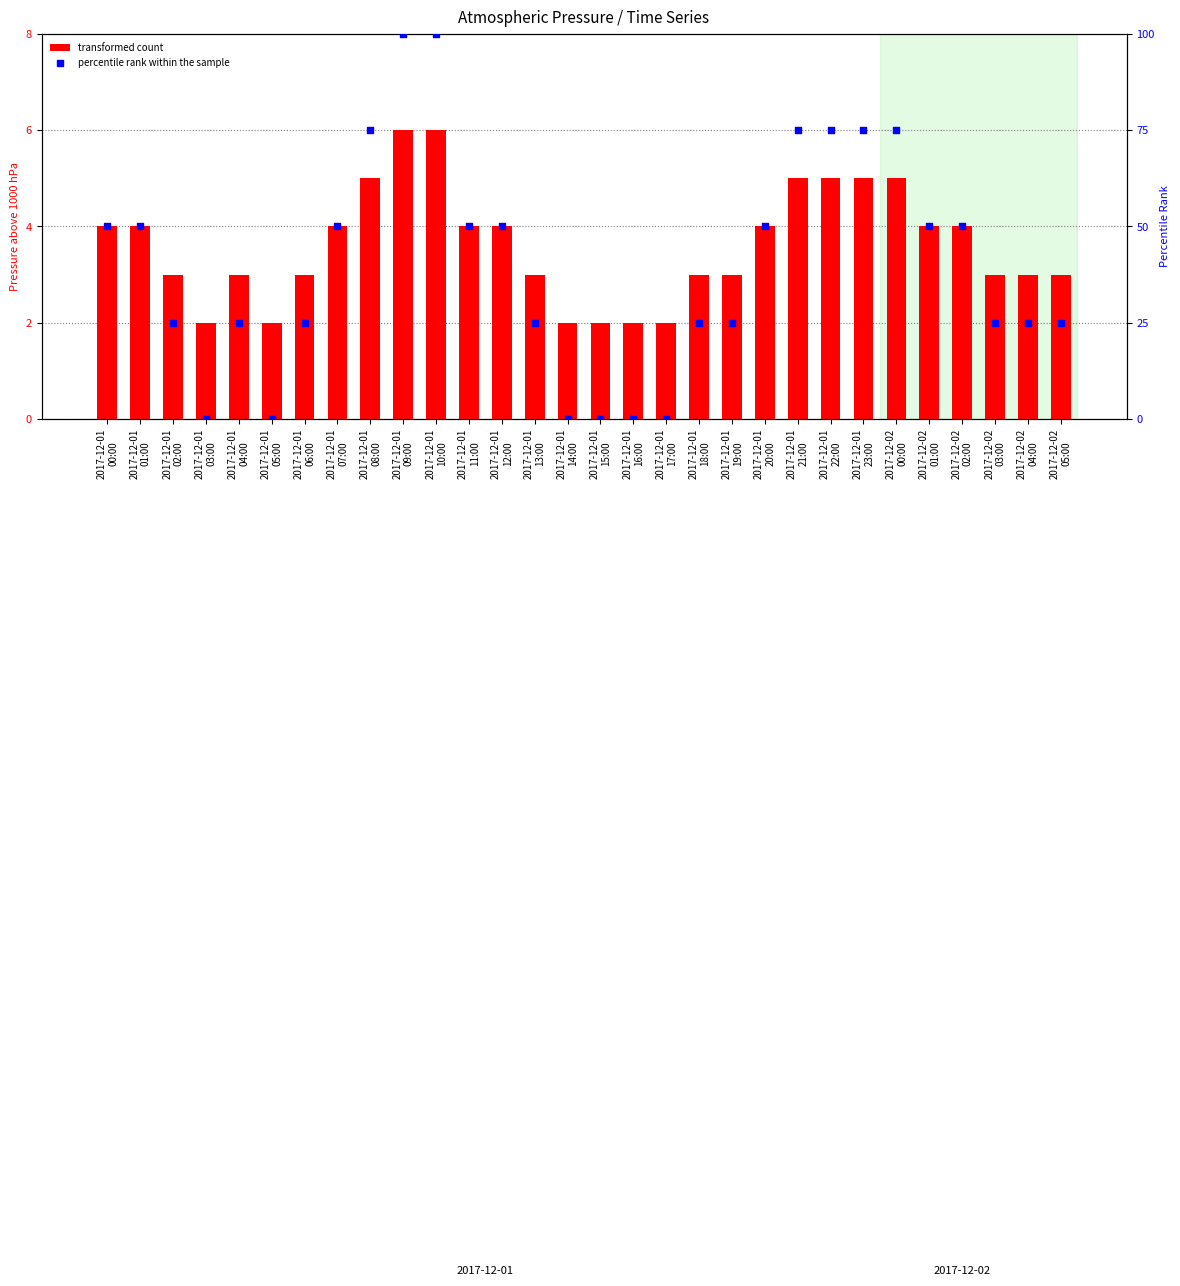

What are all the series names shown in the legend?

transformed count, percentile rank within the sample